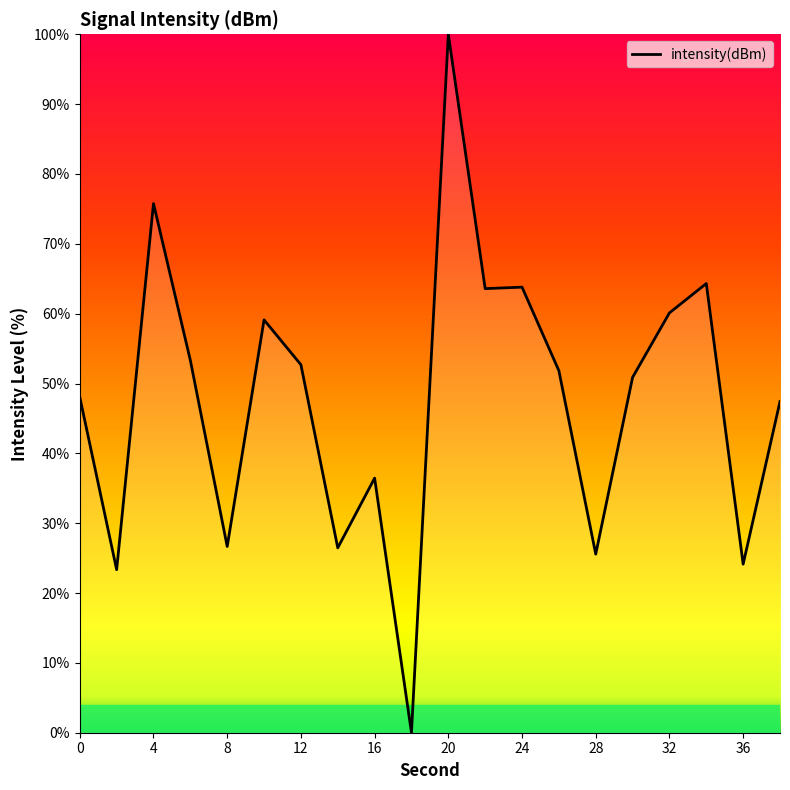

What is the maximum value shown in the chart?

100.0